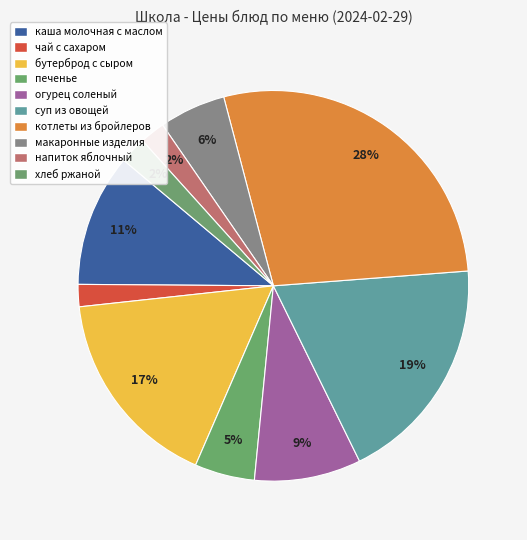

Which slice is the largest?

котлеты из бройлеров